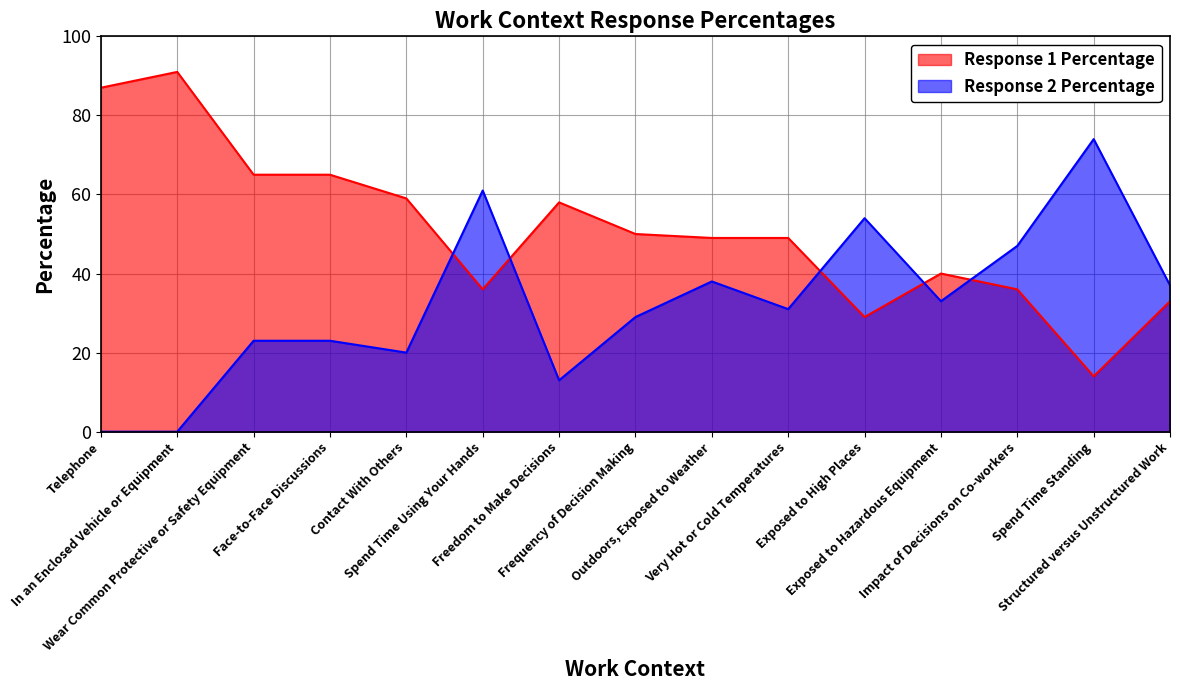

Where is the first local minimum for Response 1 Percentage?

Spend Time Using Your Hands